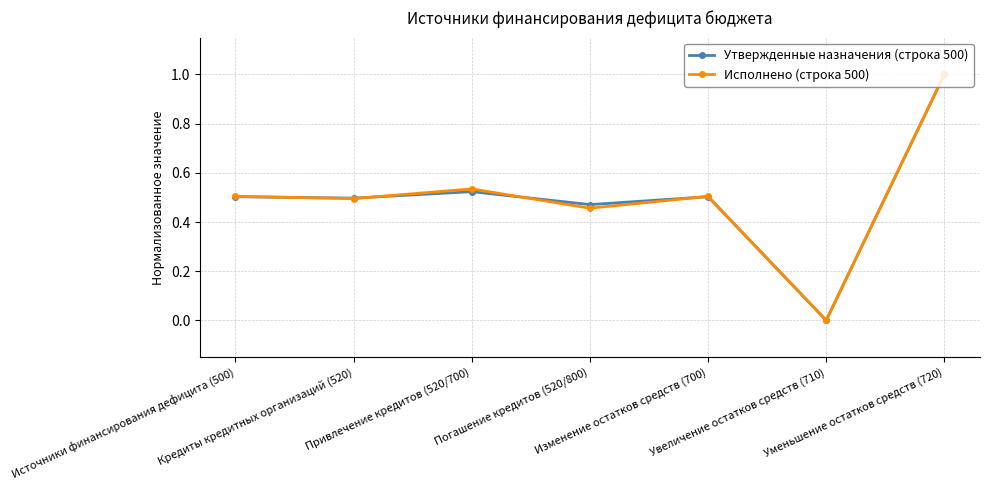

True or false: Утвержденные назначения (строка 500) has a value of 0.0 at Увеличение остатков средств (710).

True